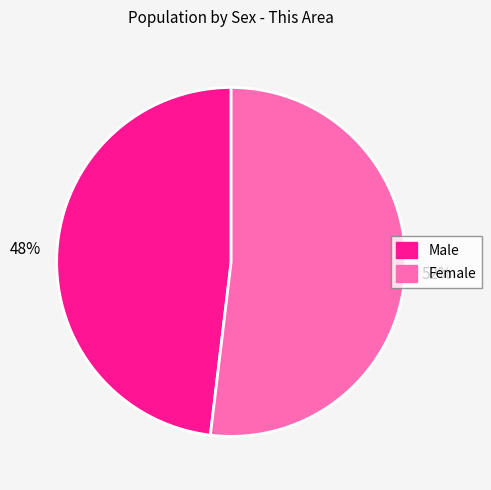

What percentage is the Male slice, to the nearest percent?

48%